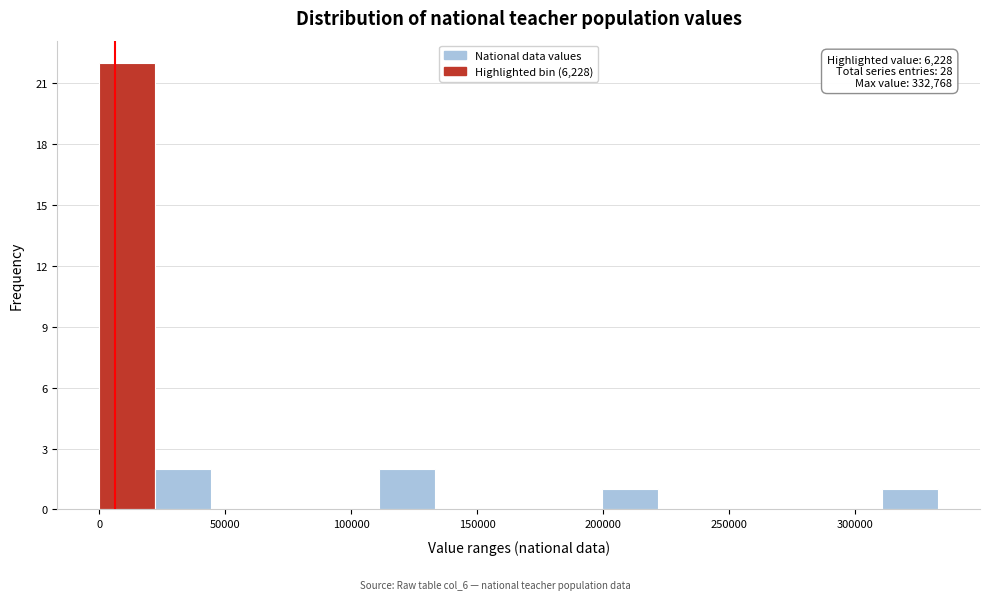

Over which range of the x-axis is the bar tallest?

0 to 20000